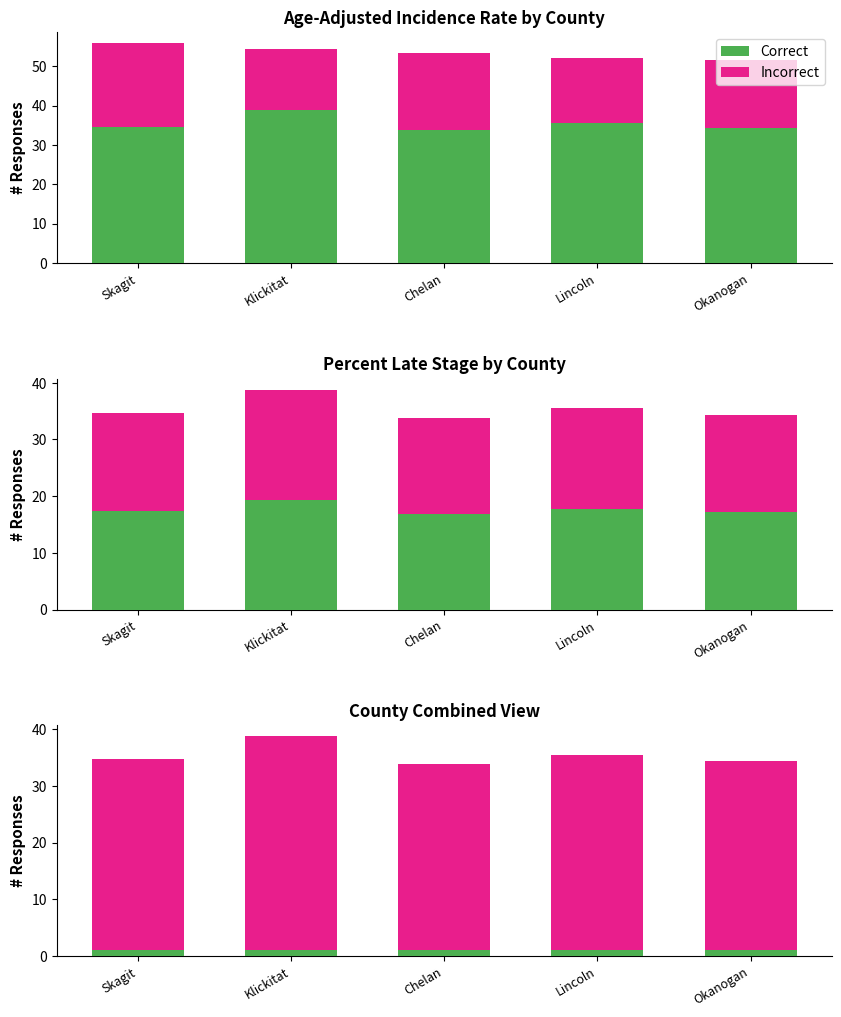

What is the label of the 5th bar from the right?

Skagit